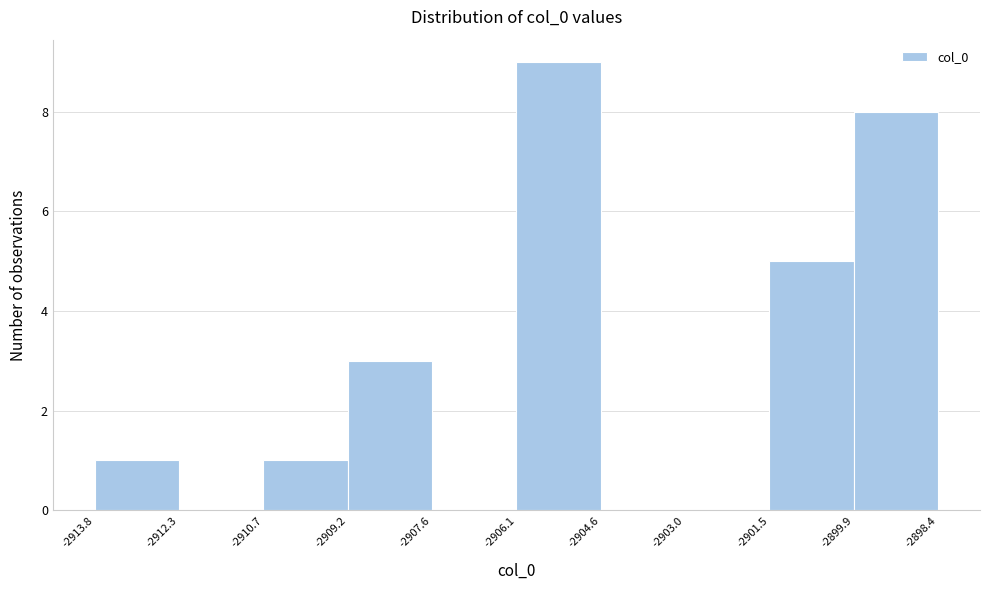

What is the height of the bar covering -2899.9 to -2898.4 on the x-axis? The values are not printed on the chart, so give them approximately, as read against the axis.

8